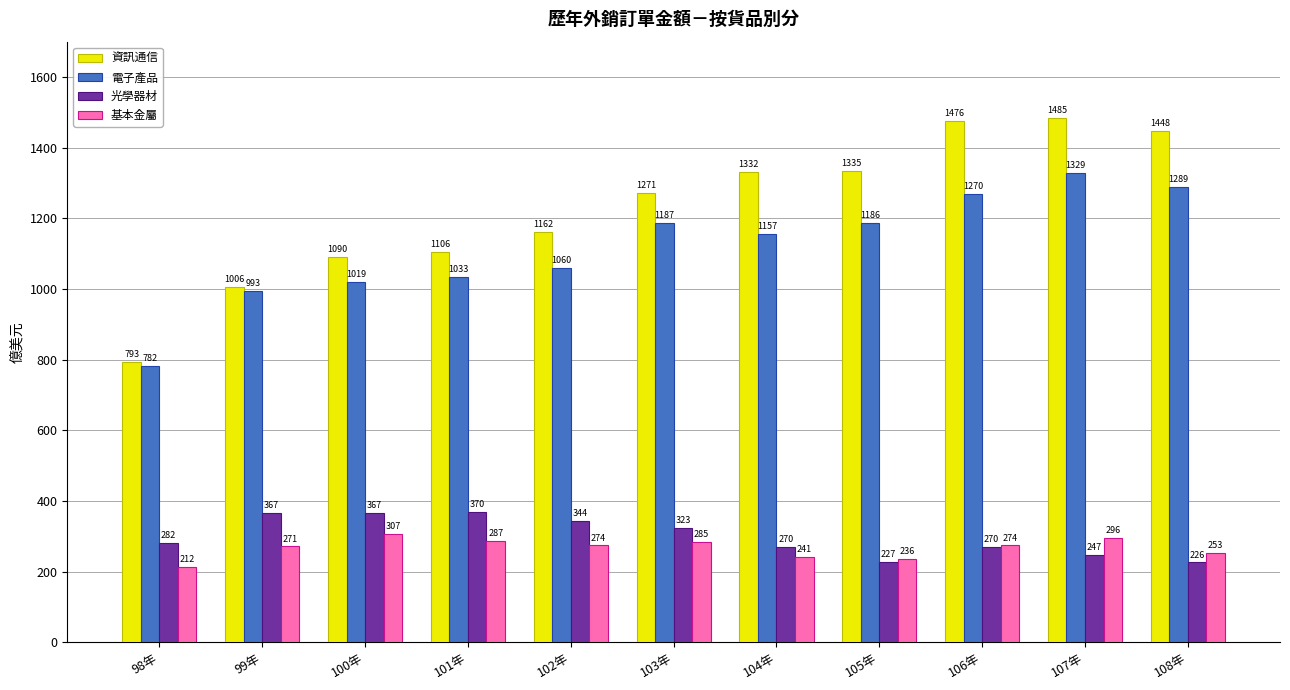

What is the label of the 4th bar from the right?

105年